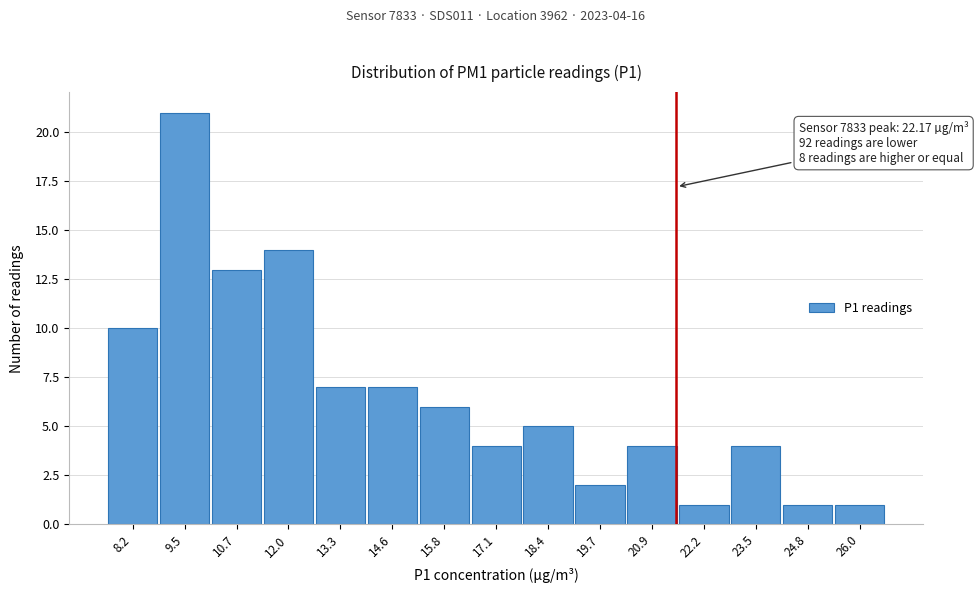

Reading right to left, list all the values displayed in this chart.

1	1	4	1	4	2	5	4	6	7	7	14	13	21	10